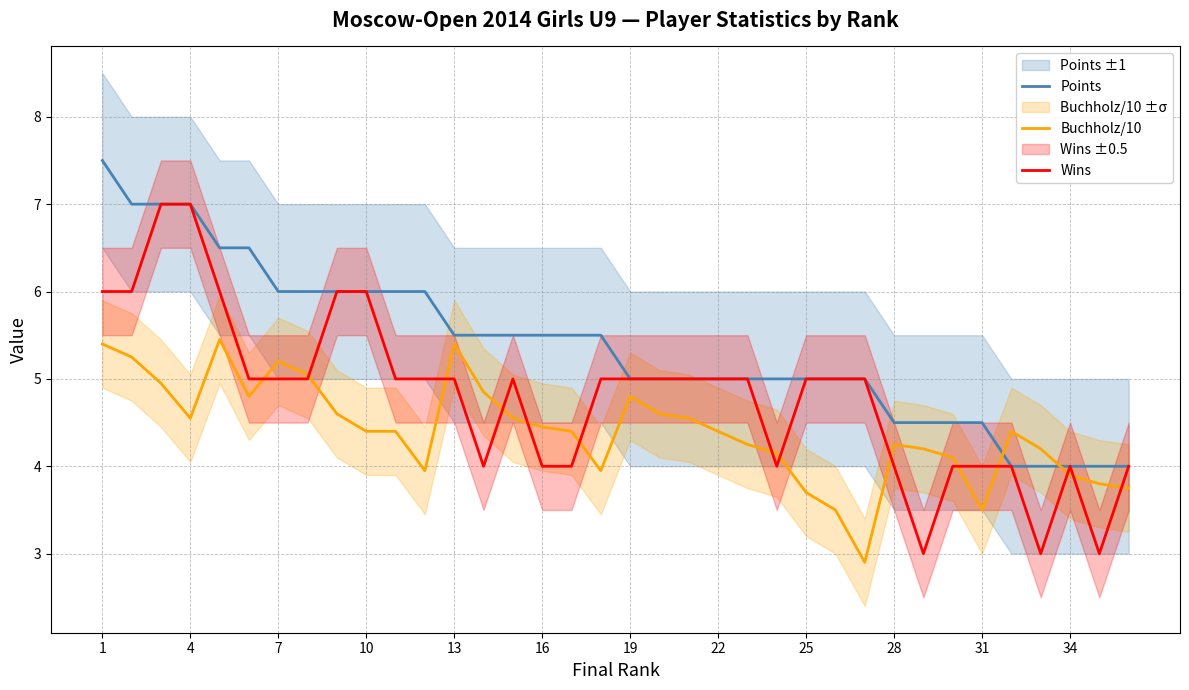

What is the value of the Wins point at the 8th from the left?

5.0